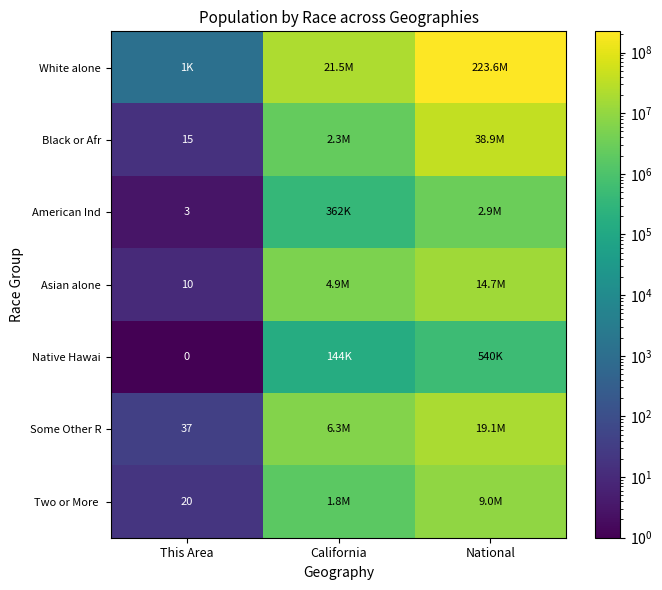

True or false: Asian alone has a value of 16 at This Area.

False